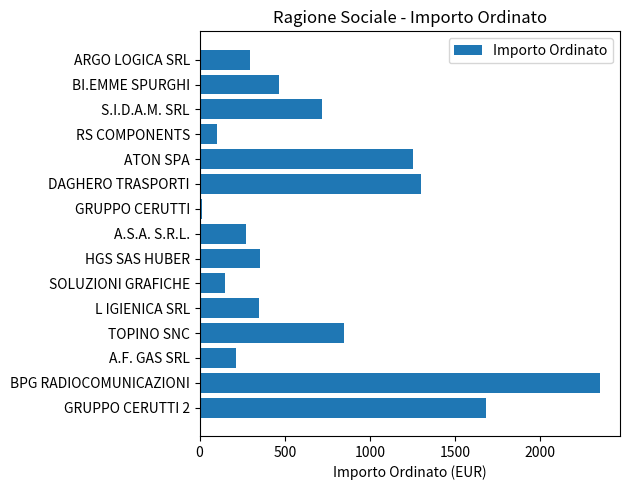

What is the smallest value displayed?

17.0